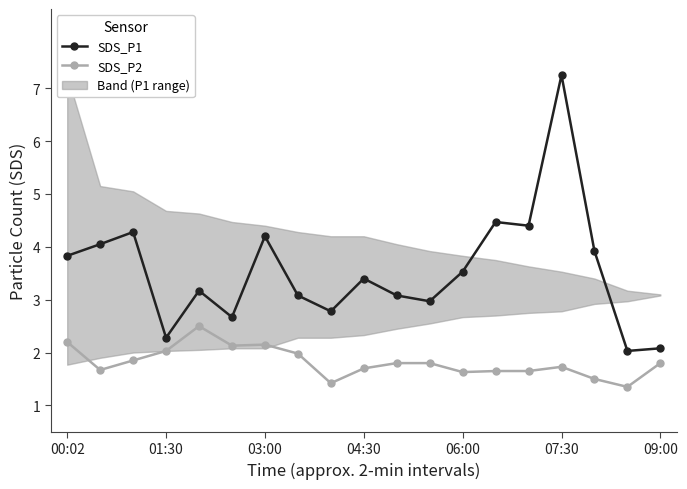

What is the value of the SDS_P2 point at the 10th from the left?

1.7